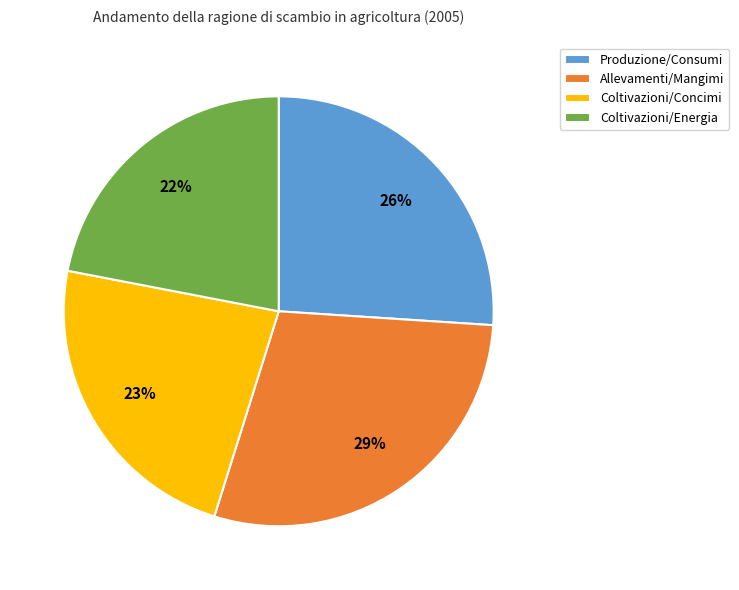

Which category has the biggest portion of the pie?

Allevamenti/Mangimi